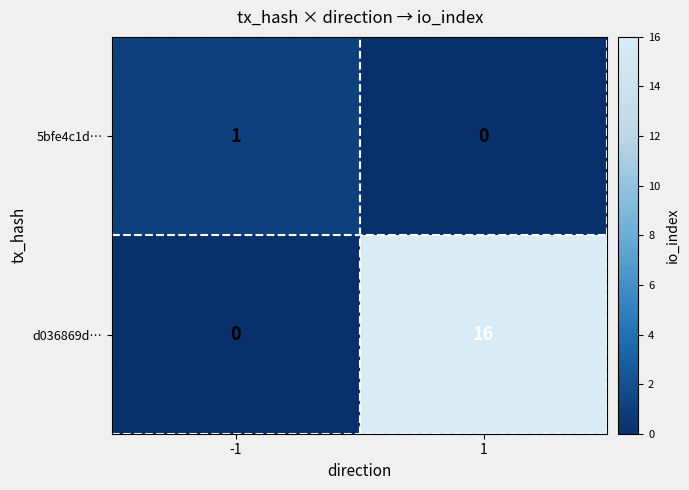

List the series in order of their peak value, lowest first.

5bfe4c1d…, d036869d…